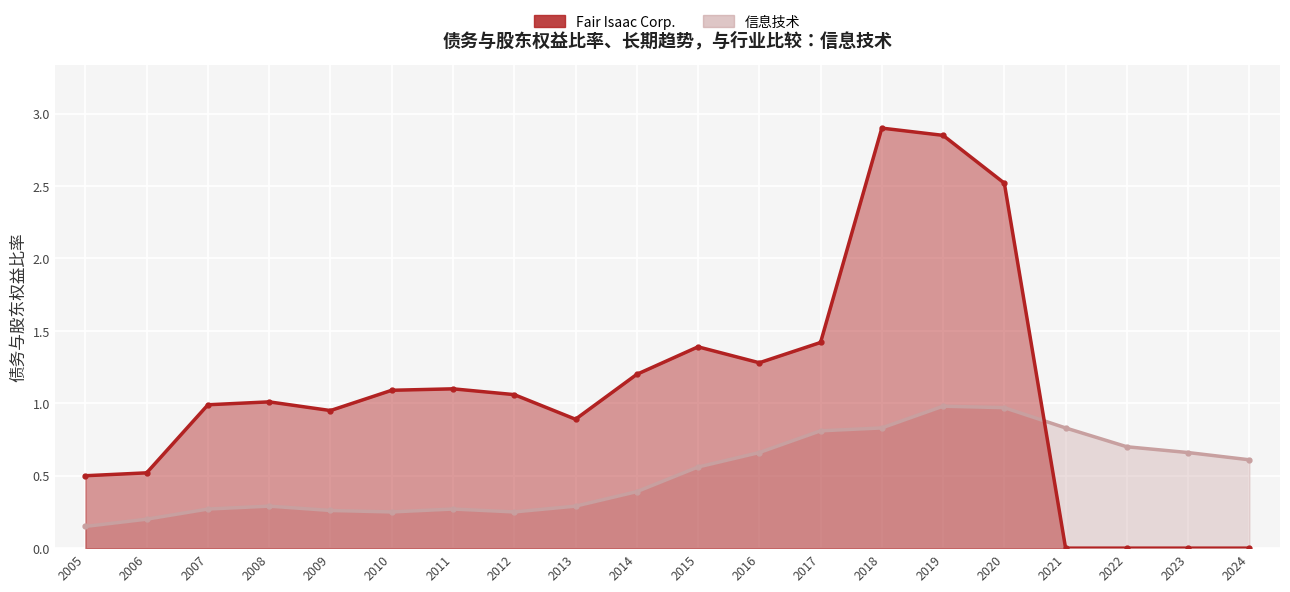

Count the number of categories in the chart.

20